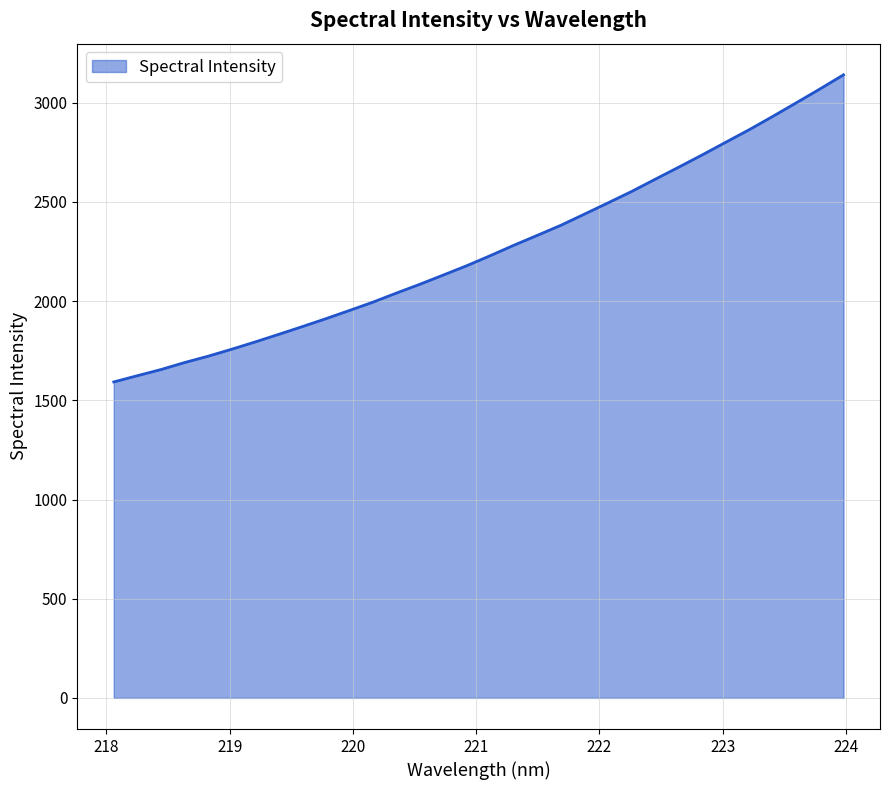

What is the maximum value shown in the chart?

3141.0